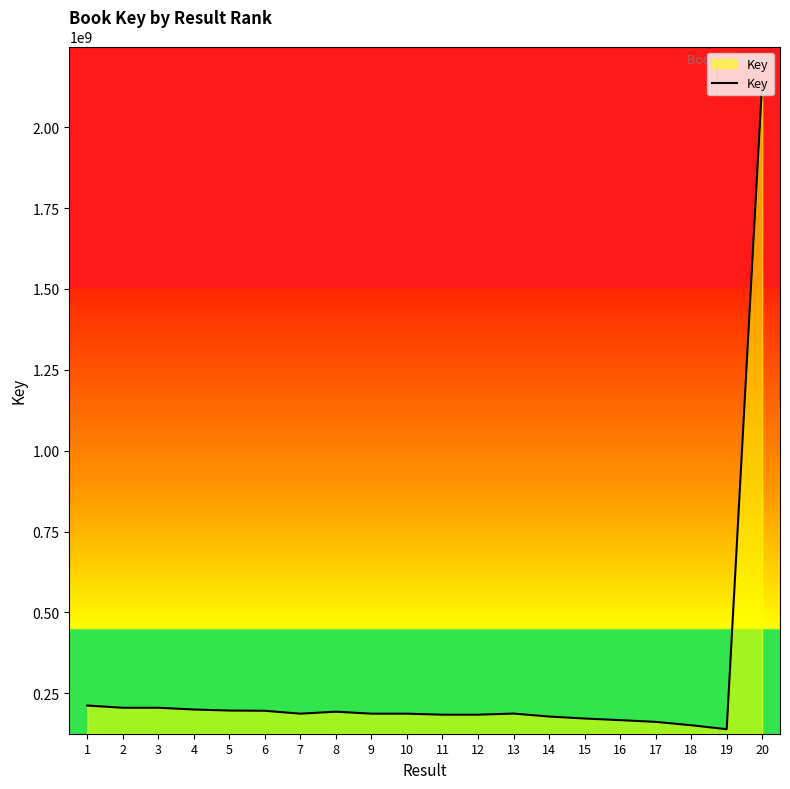

Is it true that the value at 3 is 302003797?

False